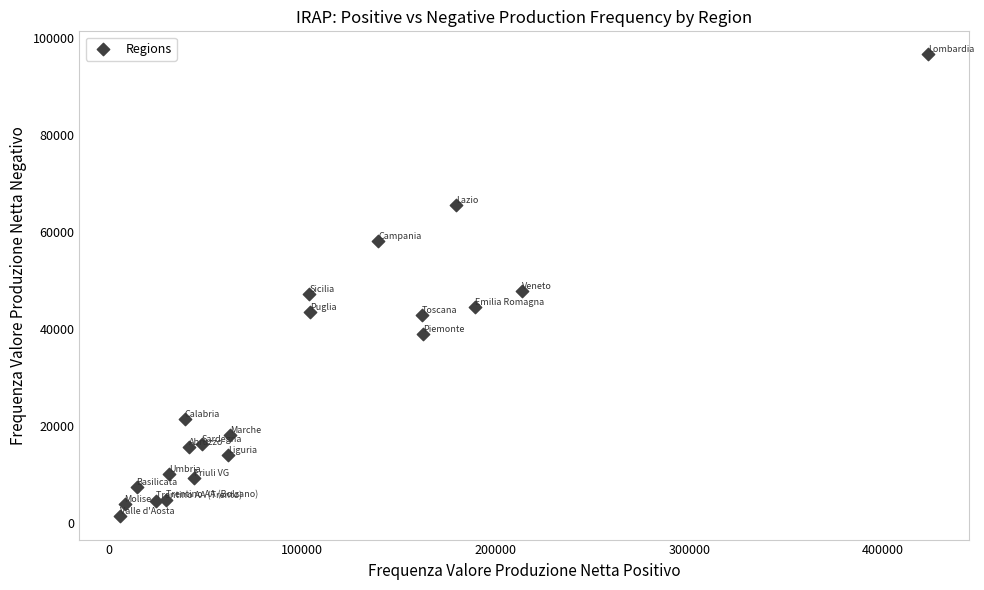

What is the range of X values (max minus min)?

417634